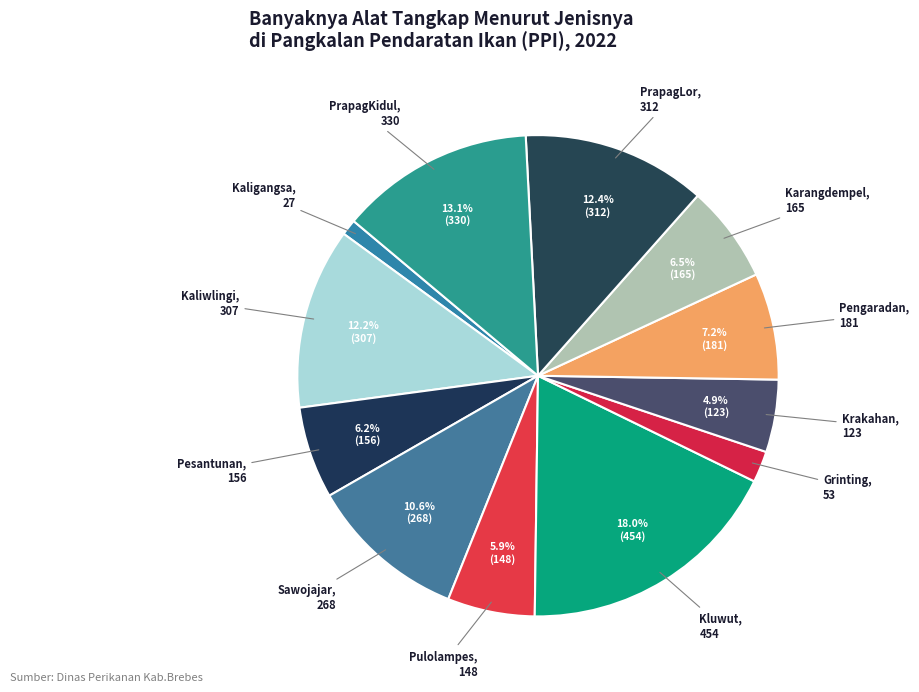

To the nearest percent, what percentage of the pie is Krakahan?

5%